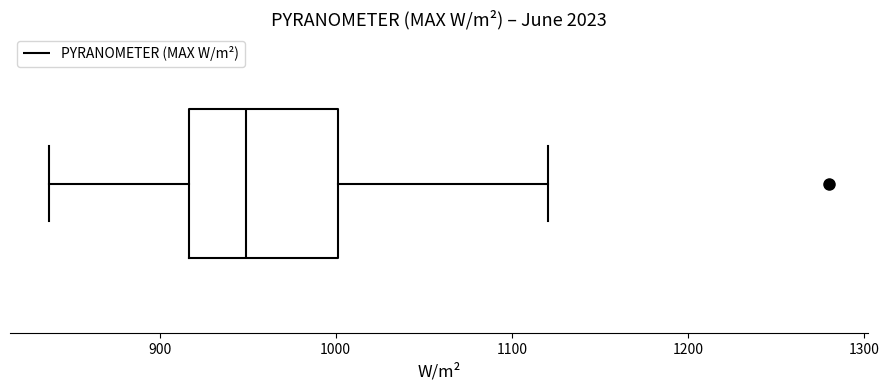

Transcribe this box plot: give where the median line is, the range the box spans, and where the two whiskers end, as read against the x-axis. The values are not printed on the chart, so give them approximately, as read against the axis.

median 950, box 920 to 1000, whiskers 840 to 1120